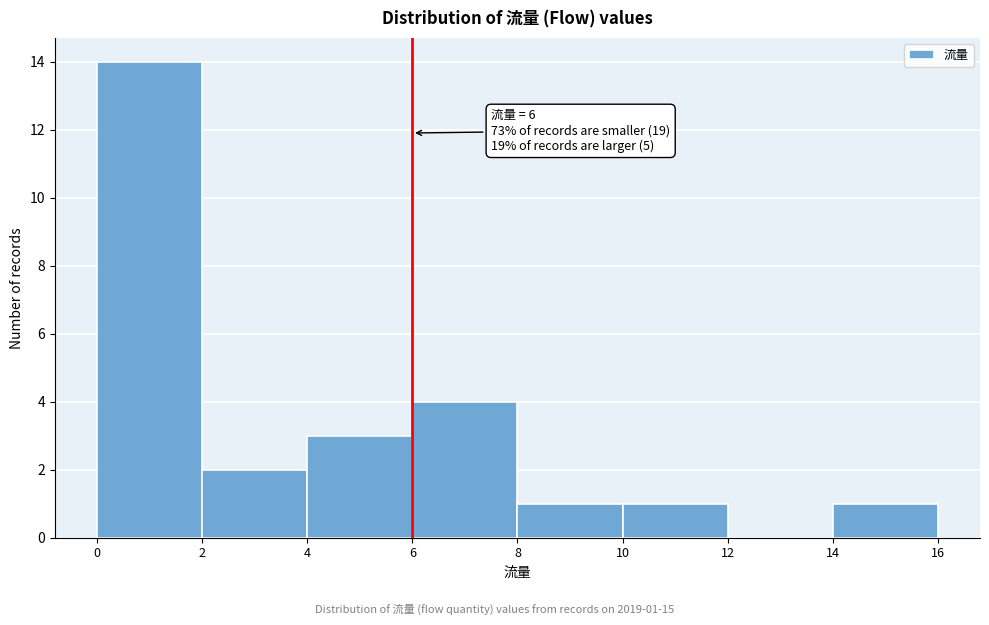

Which range on the x-axis has the tallest bar?

0 to 2